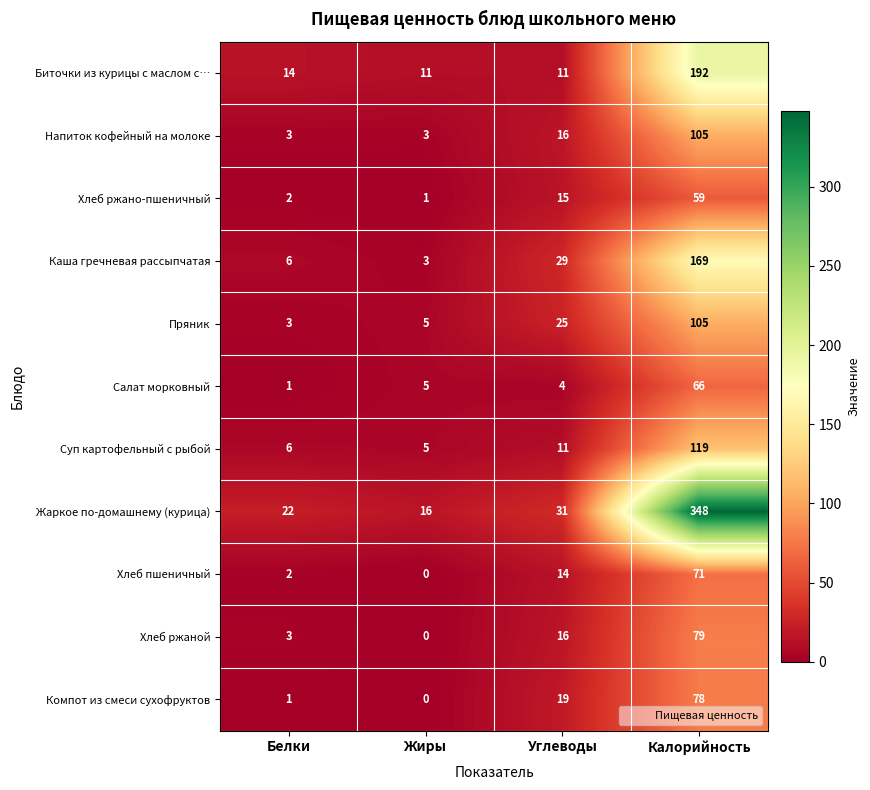

What is the spread (max minus min) of values at Белки?

21